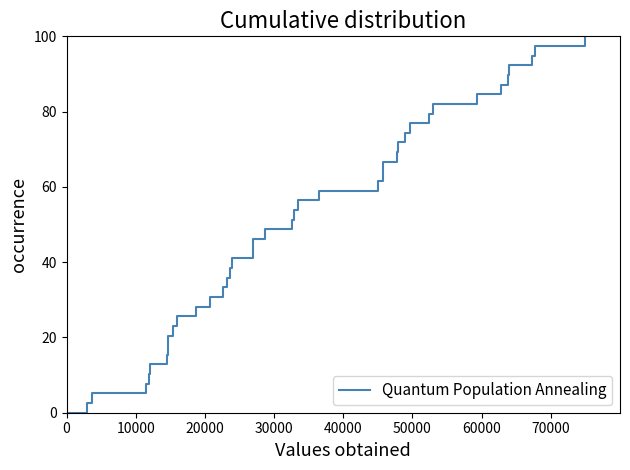

Is it true that the value at 10000 is 3.5?

False